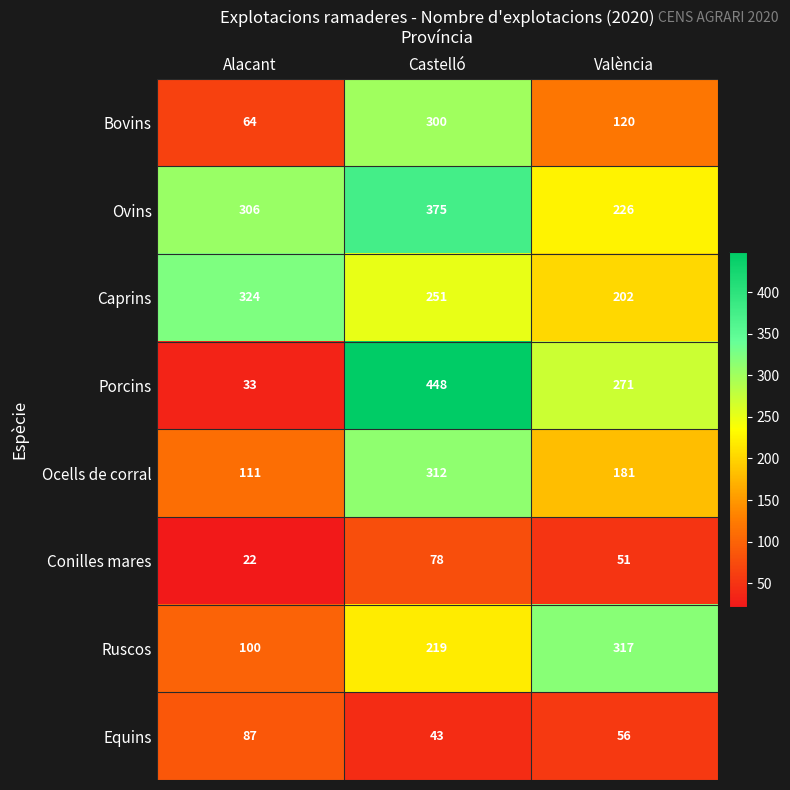

Read the Bovins value at Castelló, to the nearest 5.

300